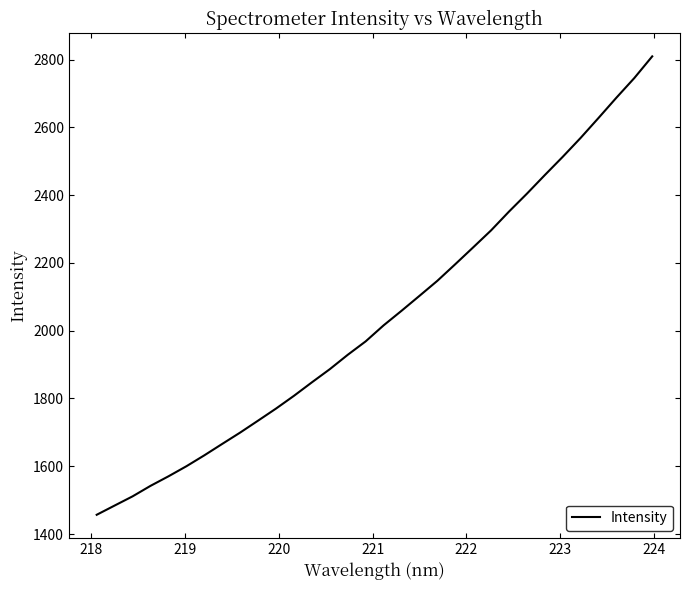

What is the smallest value displayed?

1456.7